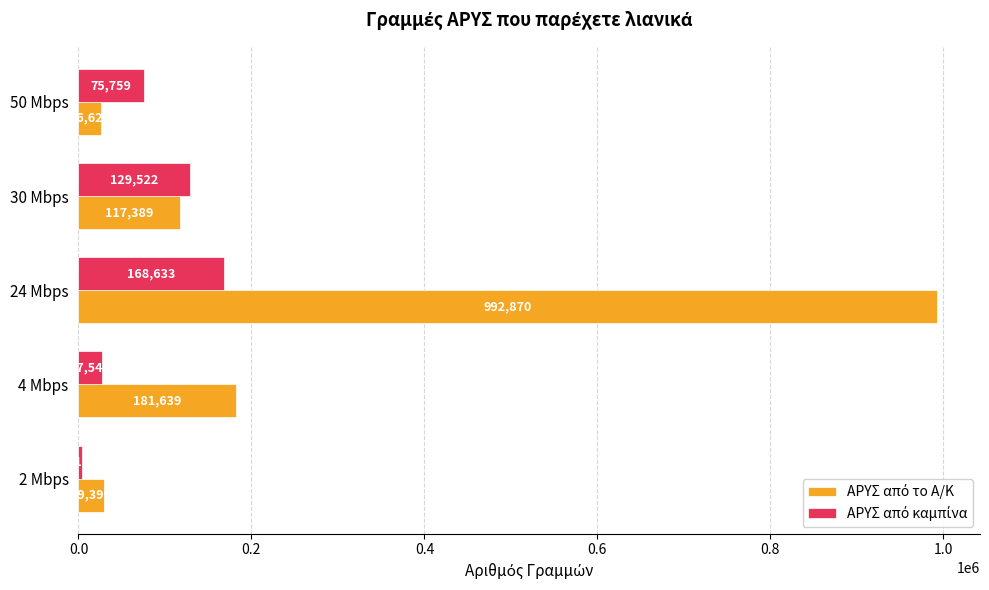

At which category does the chart reach its peak across all series?

24 Mbps